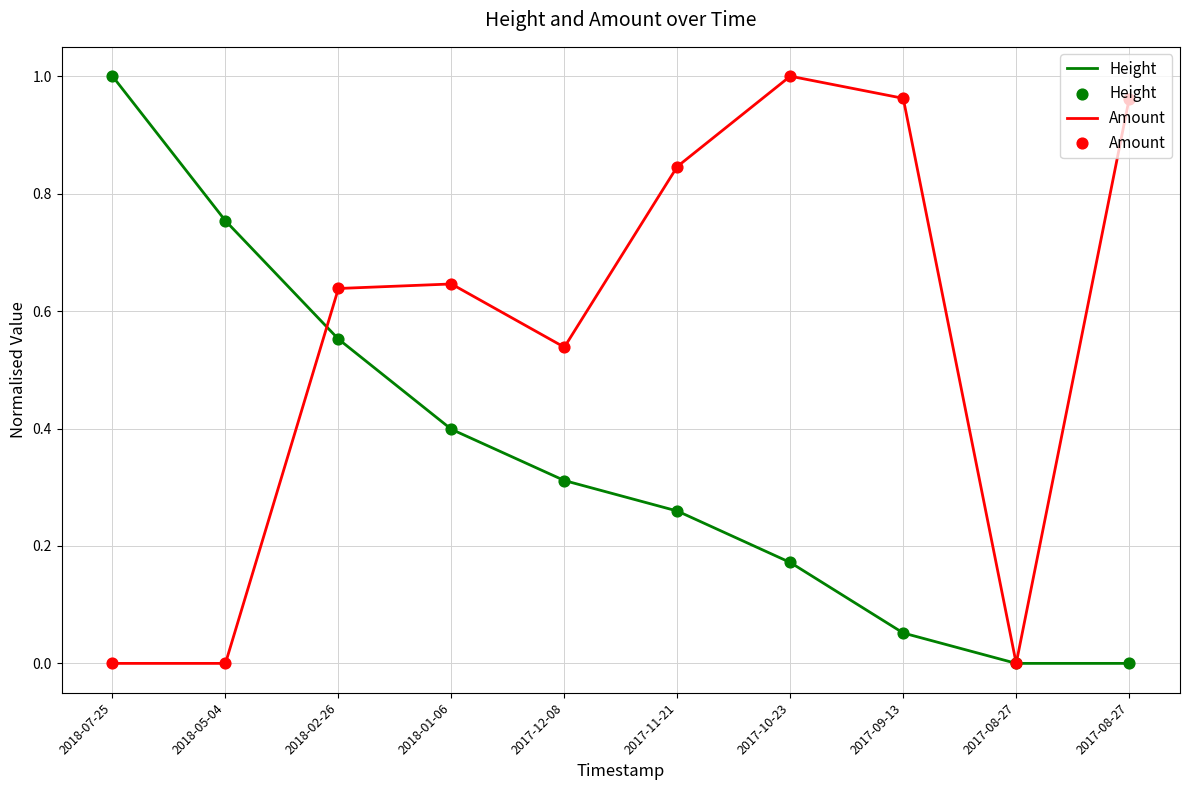

Is this an area chart (filled region under the line)?

No